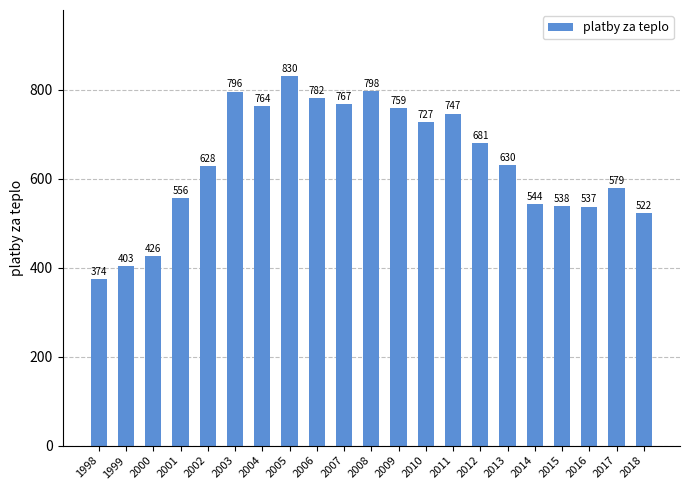

List the labels in order of value, smallest first.

1998, 1999, 2000, 2018, 2016, 2015, 2014, 2001, 2017, 2002, 2013, 2012, 2010, 2011, 2009, 2004, 2007, 2006, 2003, 2008, 2005